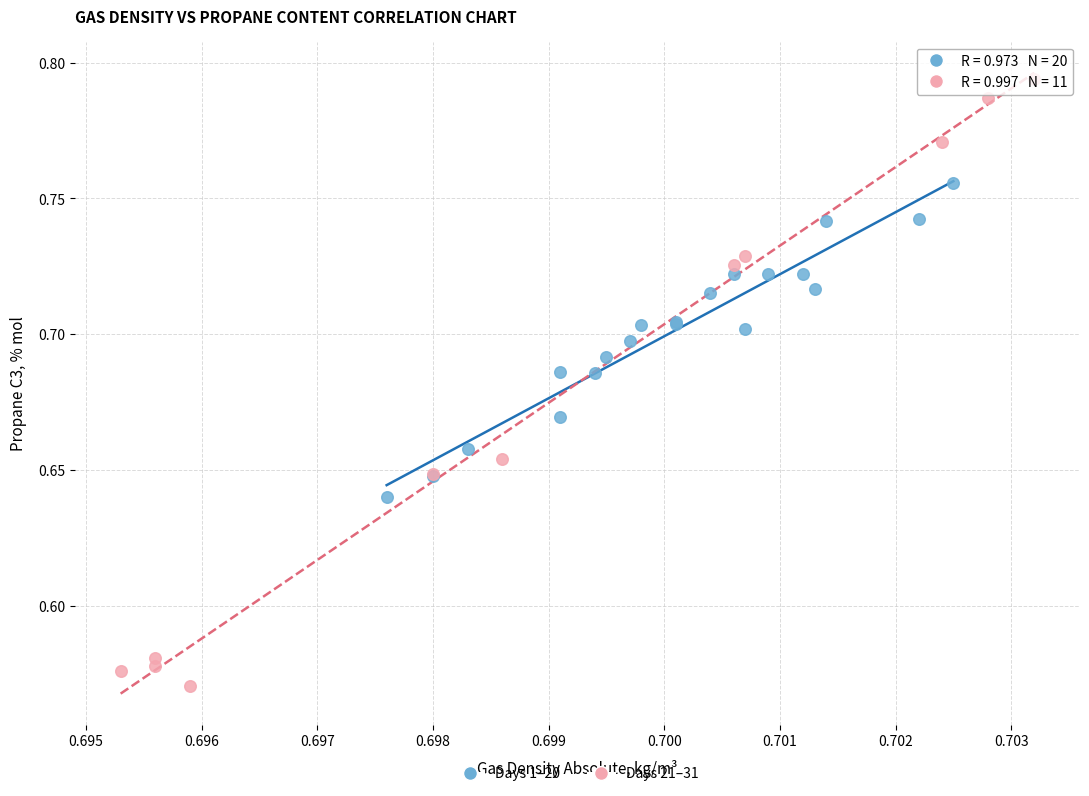

Which series contains the lowest Y value?

Days 21–31